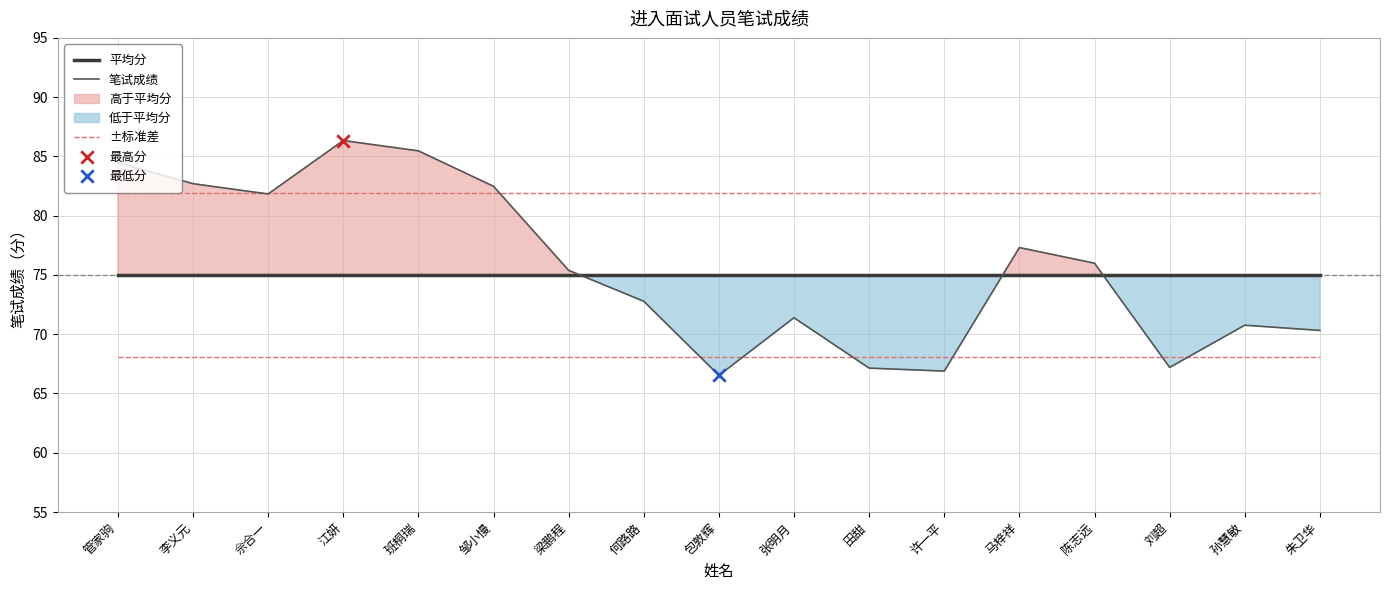

Which series has the widest spread of Y values?

笔试成绩